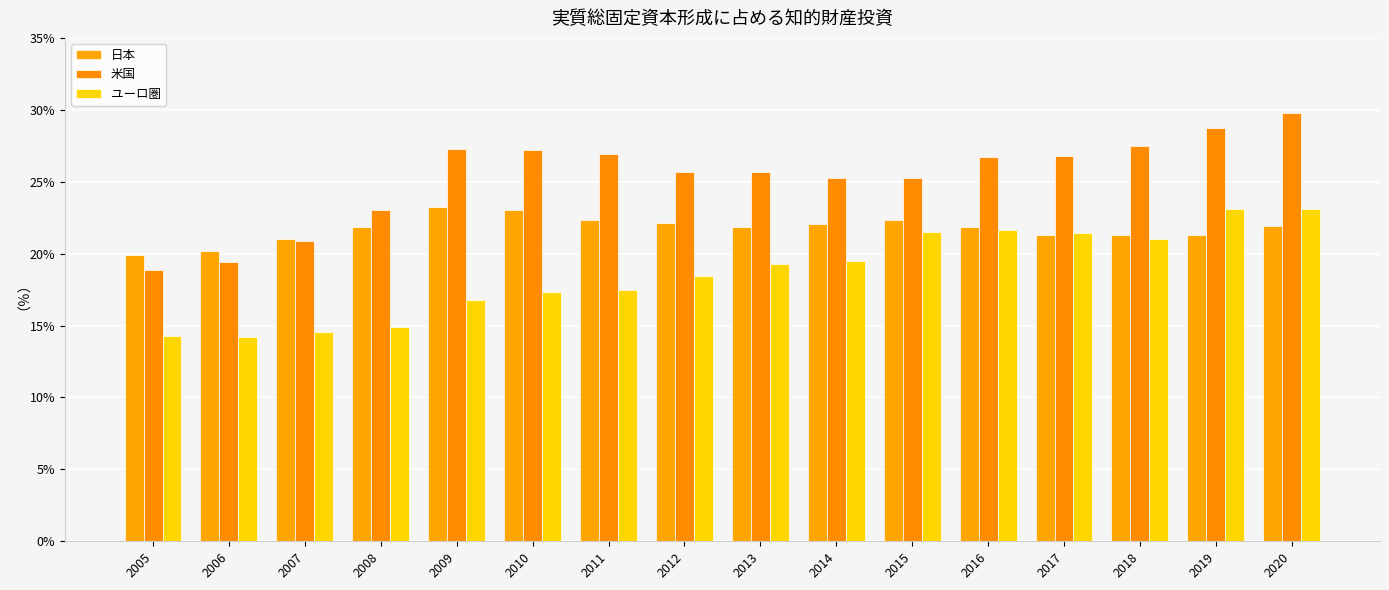

What is the total value across all series at 2006?

53.7